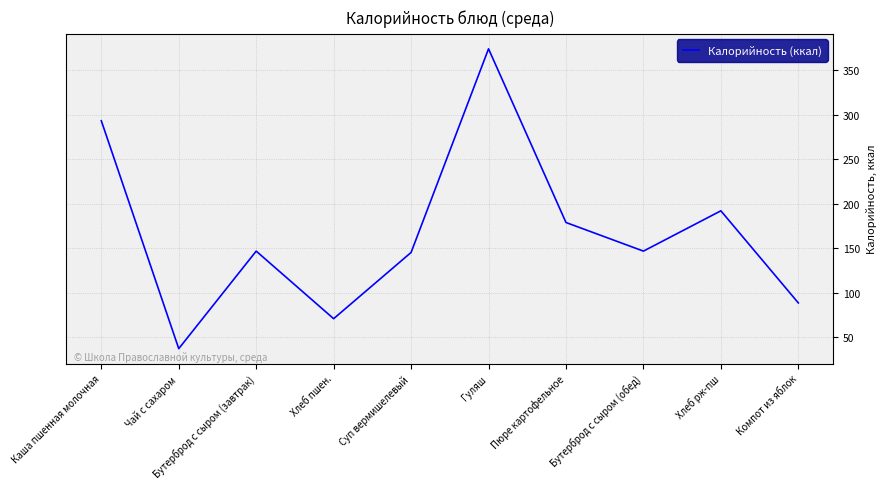

What is the approximate value at Бутерброд с сыром (завтрак)?

146.8